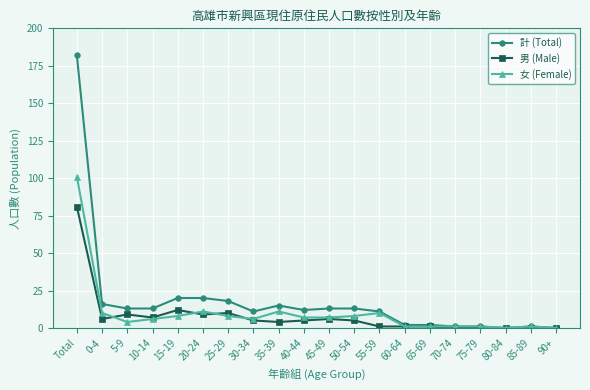

What is the difference between the highest and lowest values at 5-9?

9